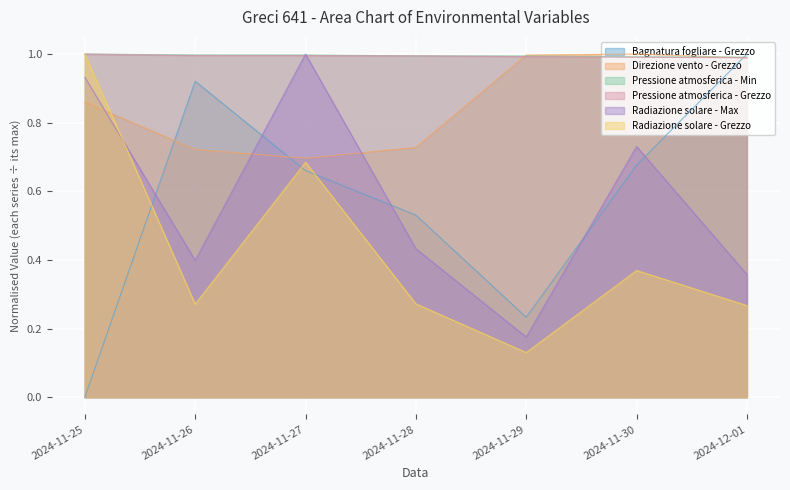

Rank the series by their maximum value, from highest to lowest.

Bagnatura fogliare - Grezzo, Direzione vento - Grezzo, Pressione atmosferica - Min, Pressione atmosferica - Grezzo, Radiazione solare - Max, Radiazione solare - Grezzo